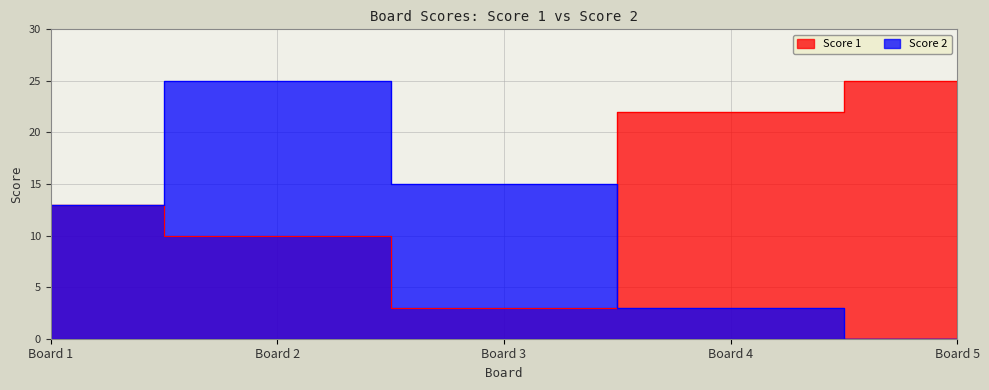

Is the value of Score 1 at Board 1 greater than the value of Score 2 at Board 3?

No